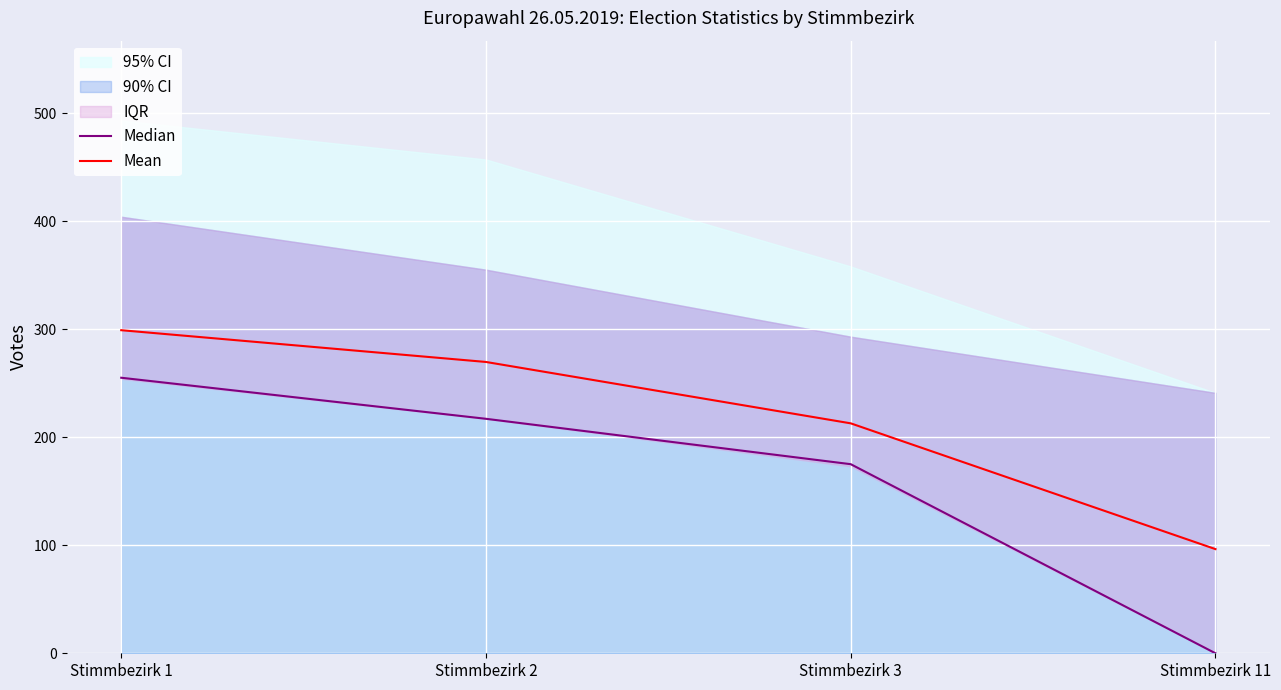

Reading right to left, what are all the values shown in this chart?

Median: 0.0	175.0	217.0	255.0
Mean: 96.4	212.8	269.6	299.0